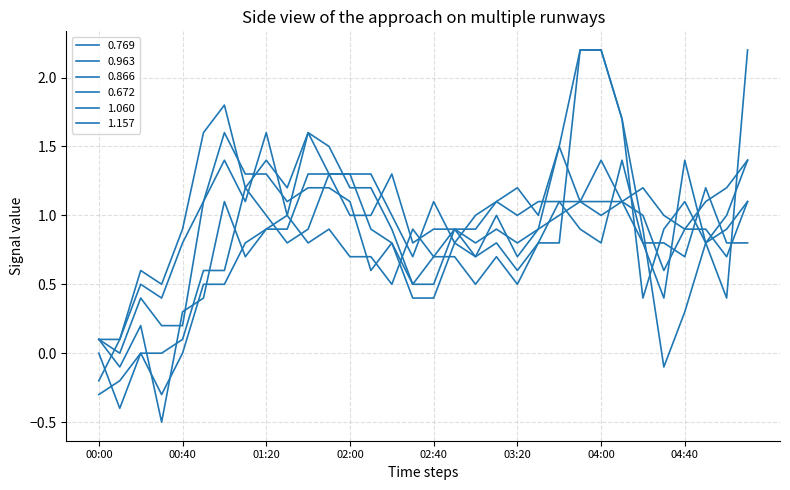

At which category is the sum across all series the highest?

04:00